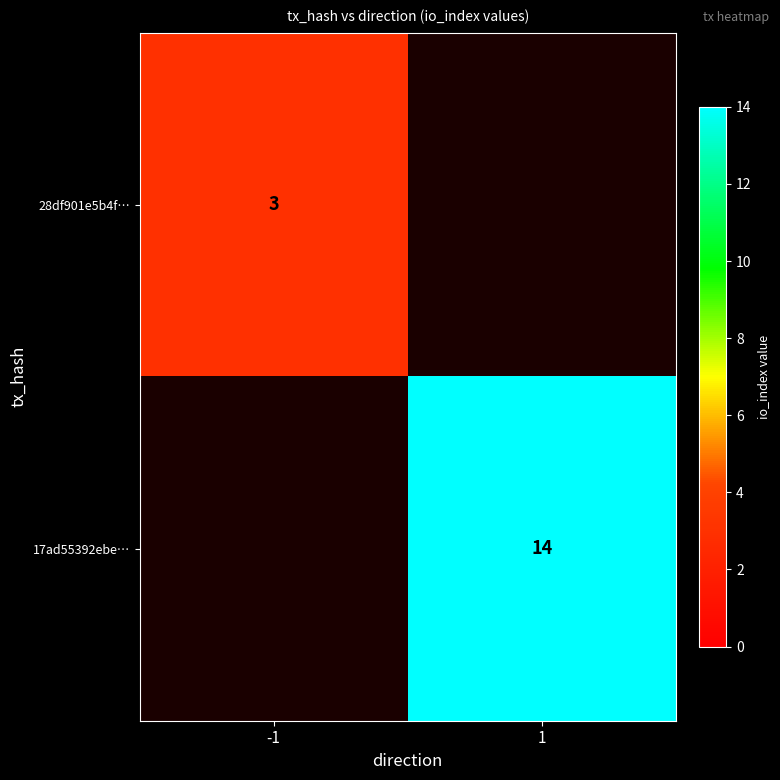

True or false: 17ad55392ebe… has a value of 14 at 1.

True